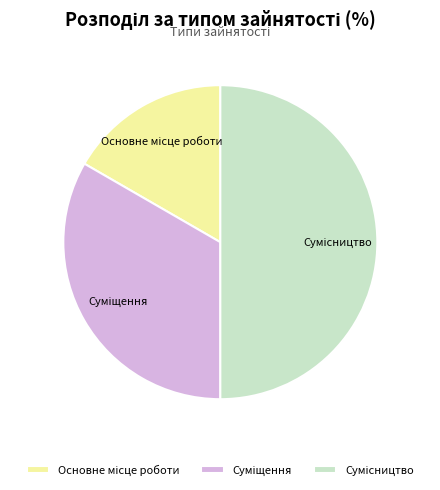

How many slices are in this pie chart?

3